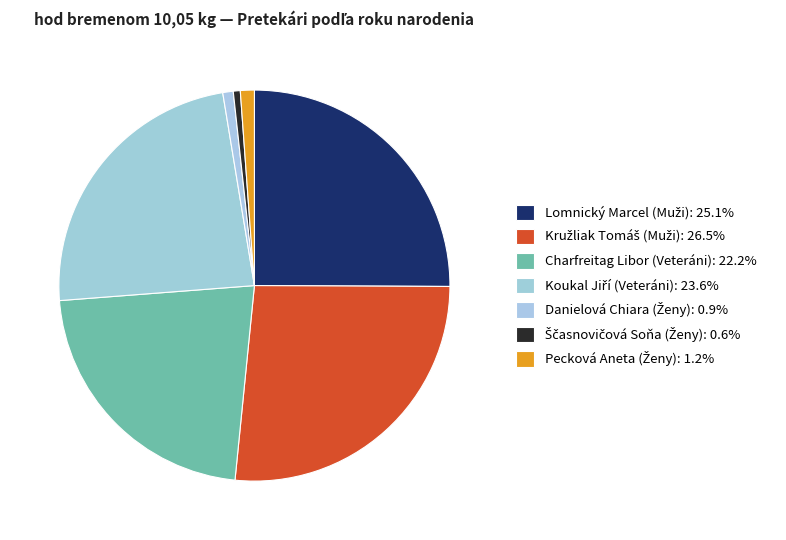

How many slices are in this pie chart?

7